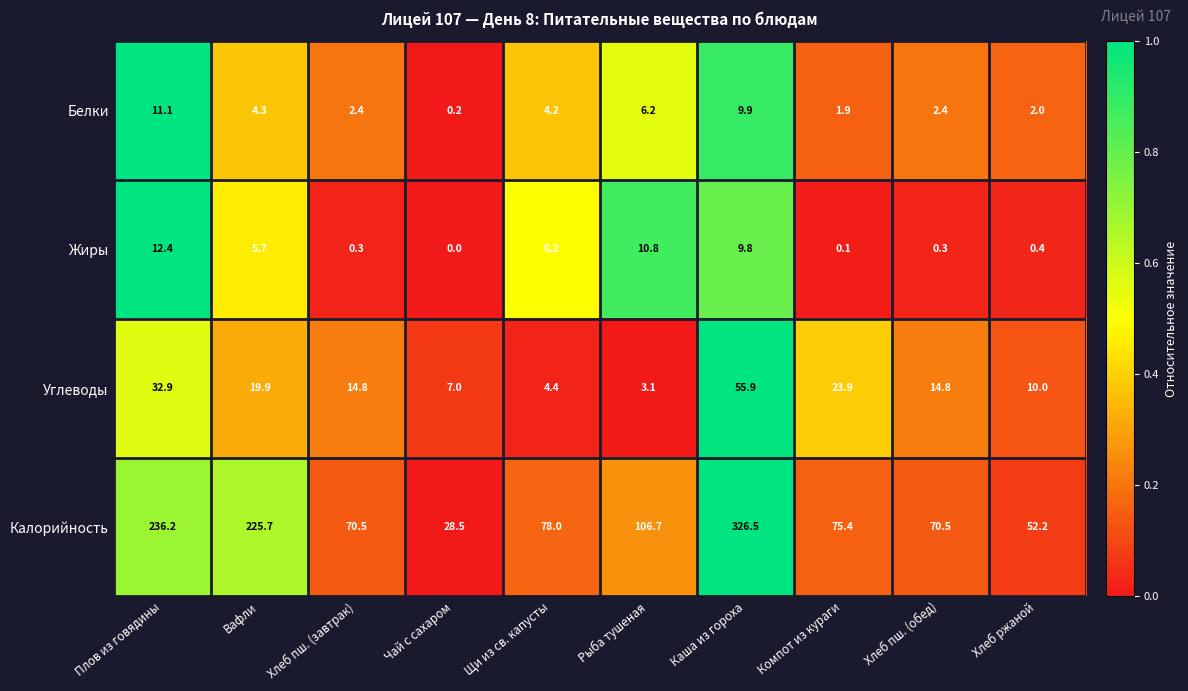

Where is Калорийность nearest to the value 177?

Вафли